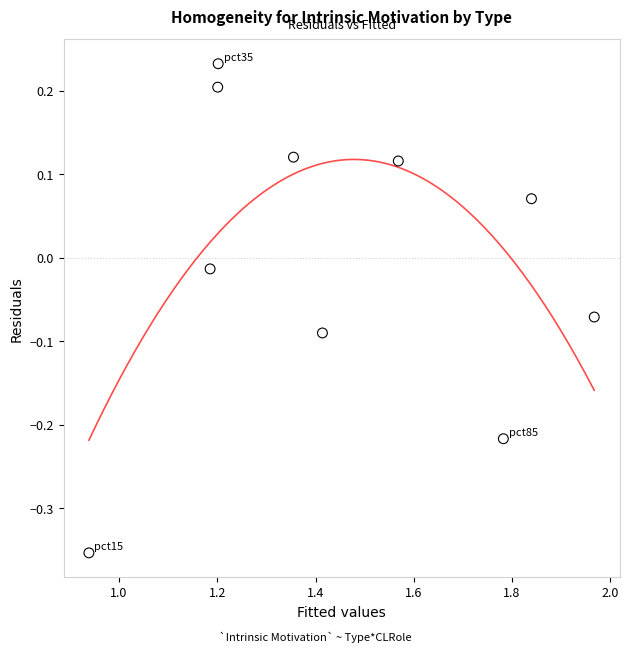

What is the range of X values (max minus min)?

1.0